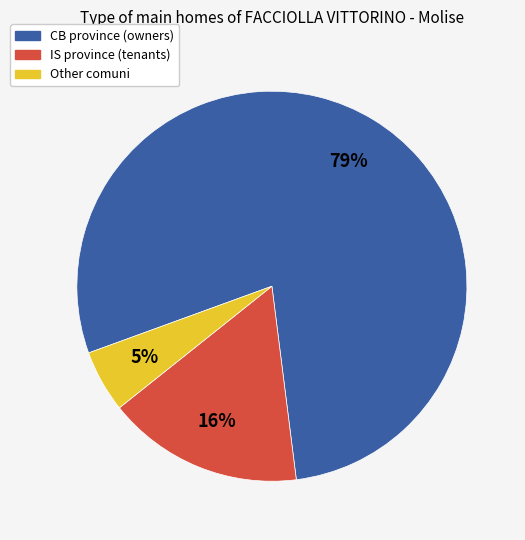

To the nearest percent, what is the average slice percentage?

33%